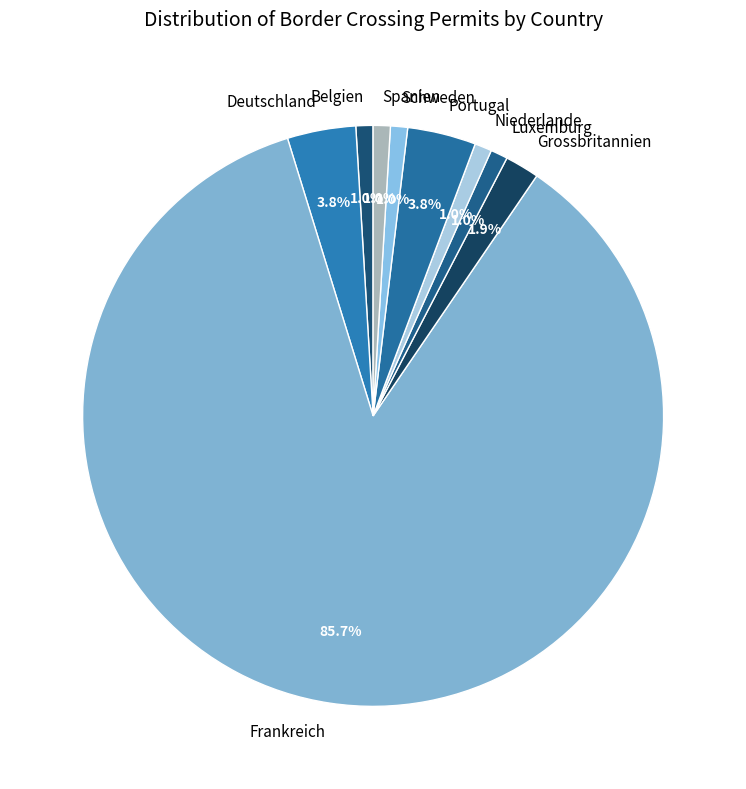

To the nearest percent, what percentage of the pie is Grossbritannien?

2%